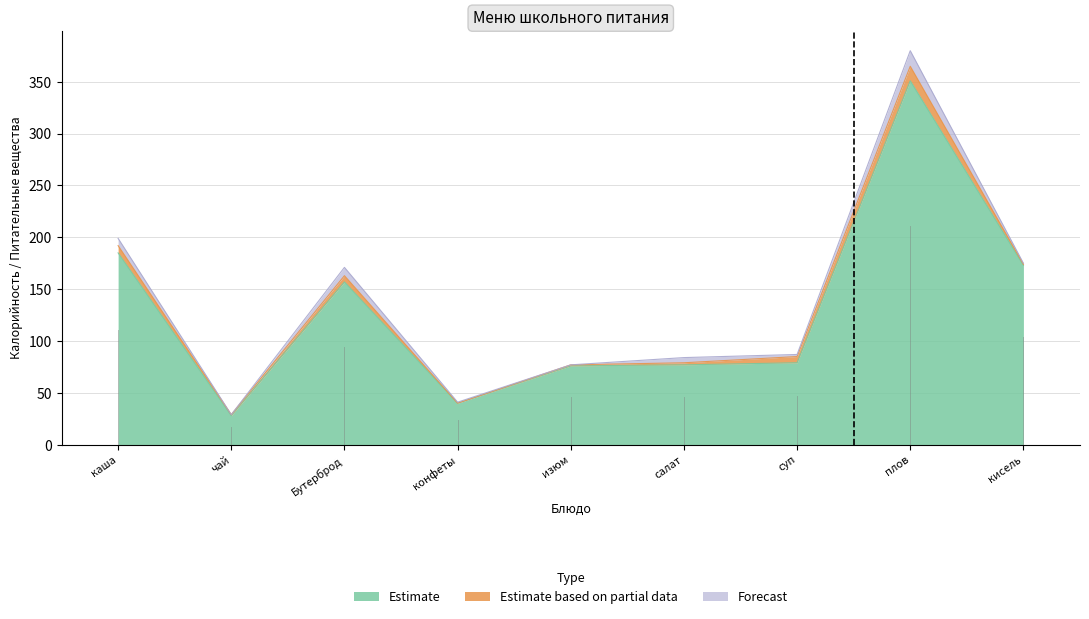

Which category has the highest value in the Forecast series?

плов